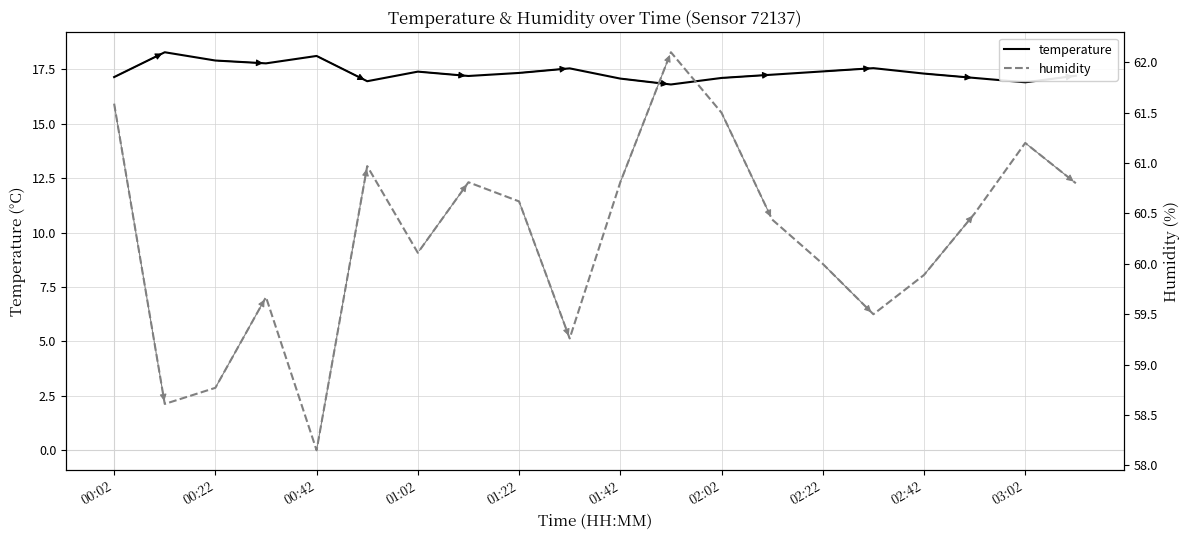

True or false: humidity has more than 0 points higher than both neighbors.

True